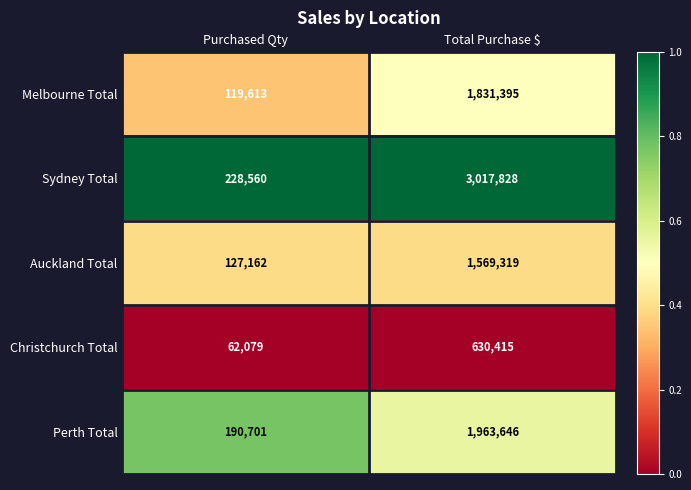

How many data points does each series have?

2